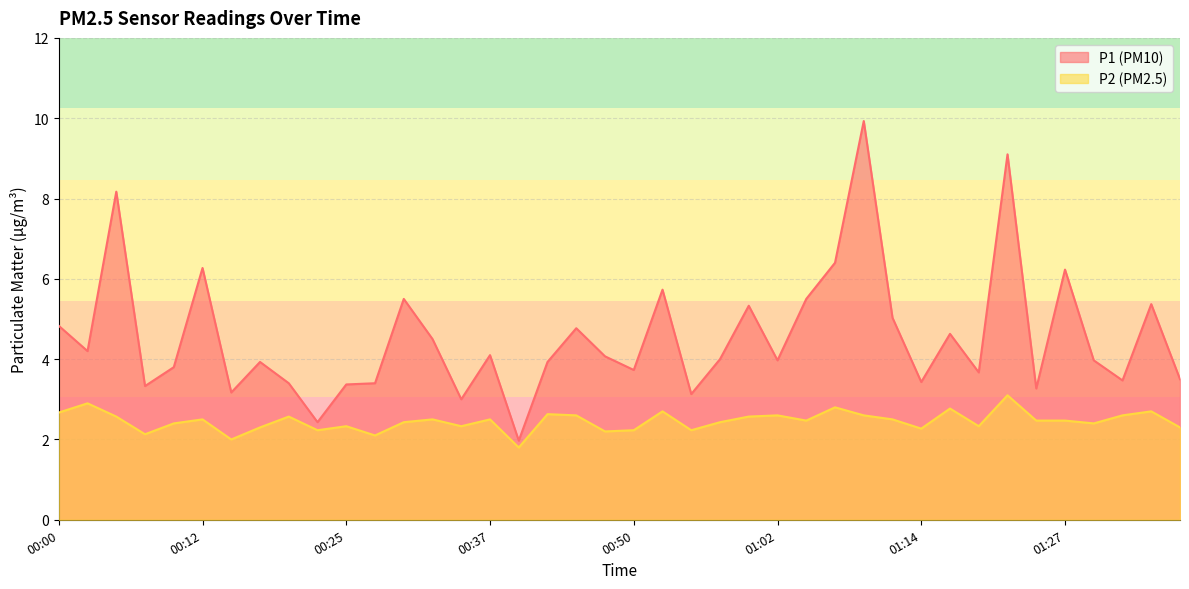

What is the greatest value displayed?

9.9